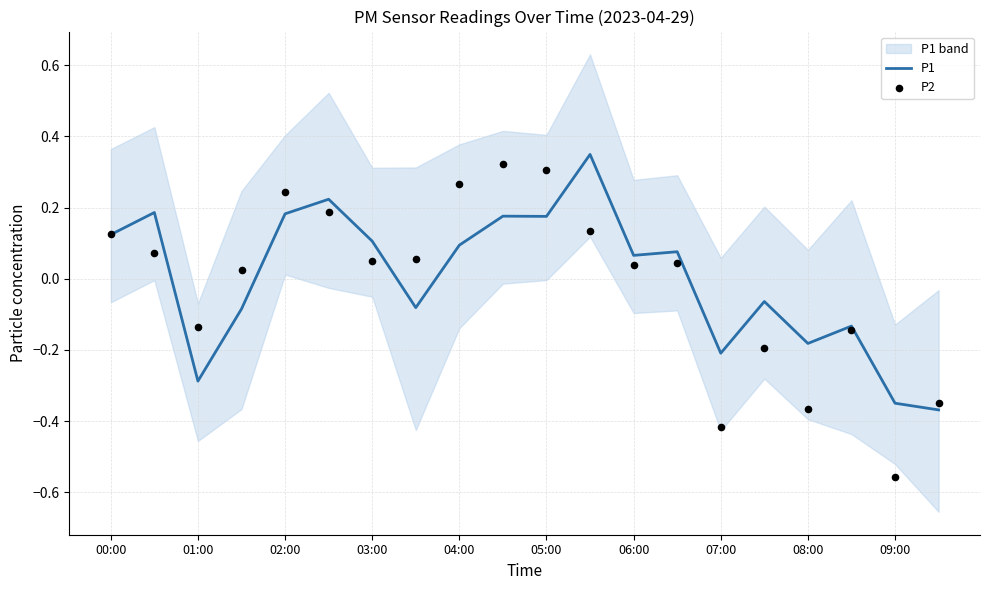

Which series has the largest Y range (max minus min)?

P2